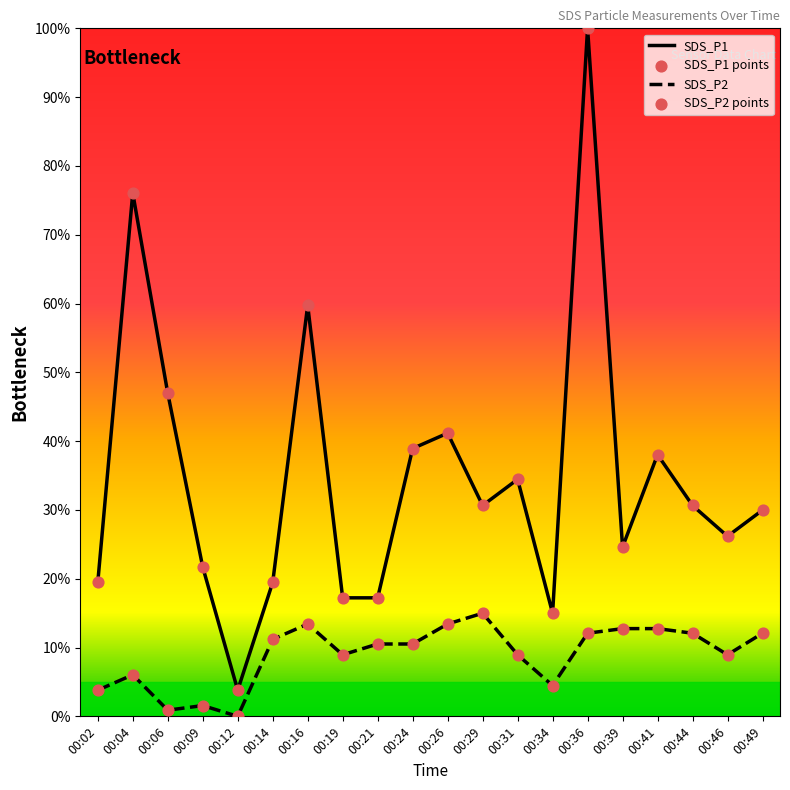

Is the value of SDS_P2 at 00:09 greater than the value of SDS_P1 at 00:14?

No